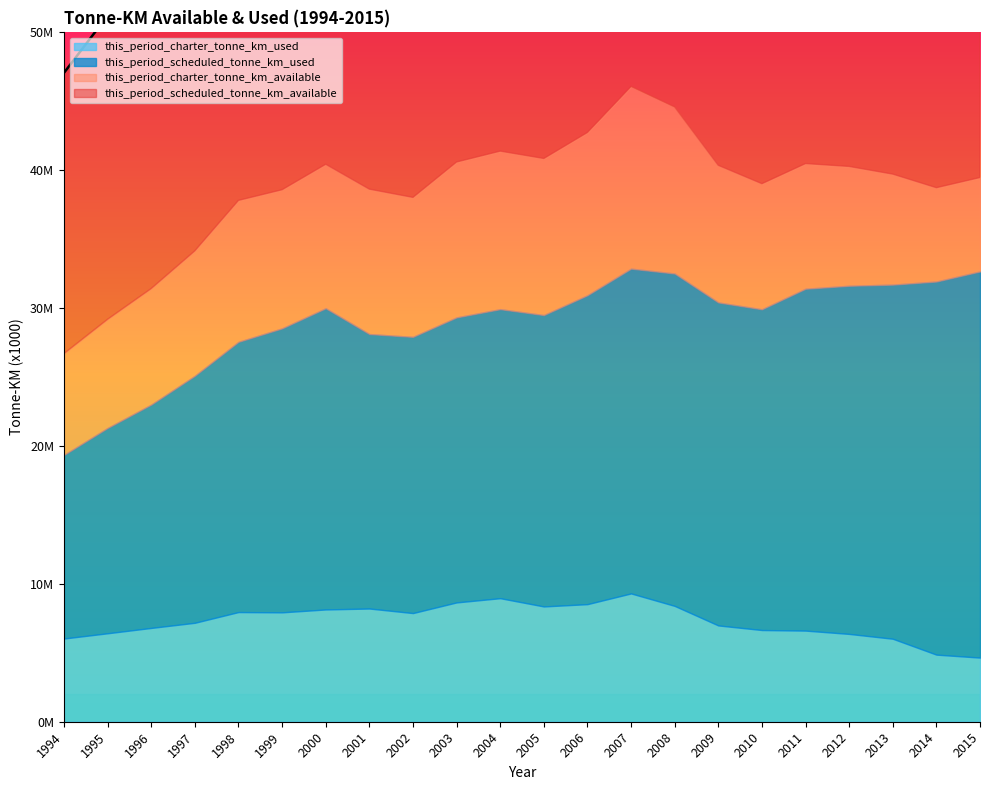

The value of this_period_scheduled_tonne_km_used at 1999 is 27622701. True or false?

False